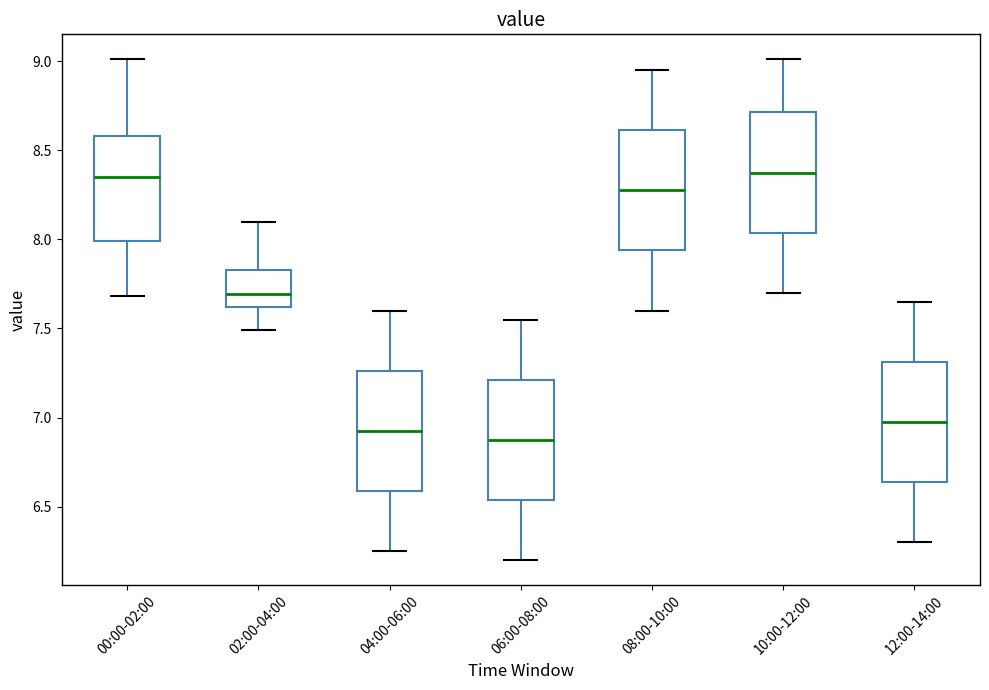

Where does the lower whisker of the box for 08:00-10:00 end on the y-axis? The values are not printed on the chart, so give them approximately, as read against the axis.

7.60